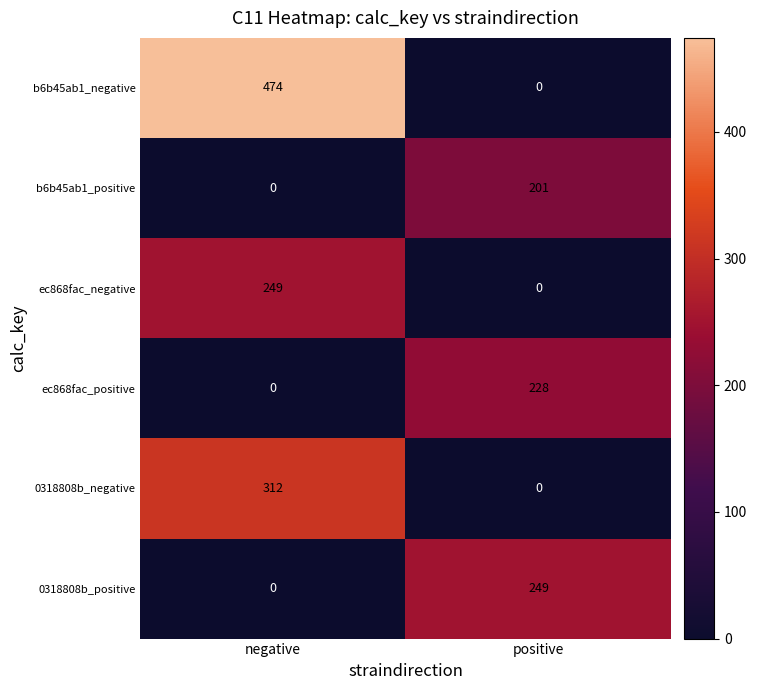

What is the approximate value of b6b45ab1_negative at negative, to the nearest 50?

450